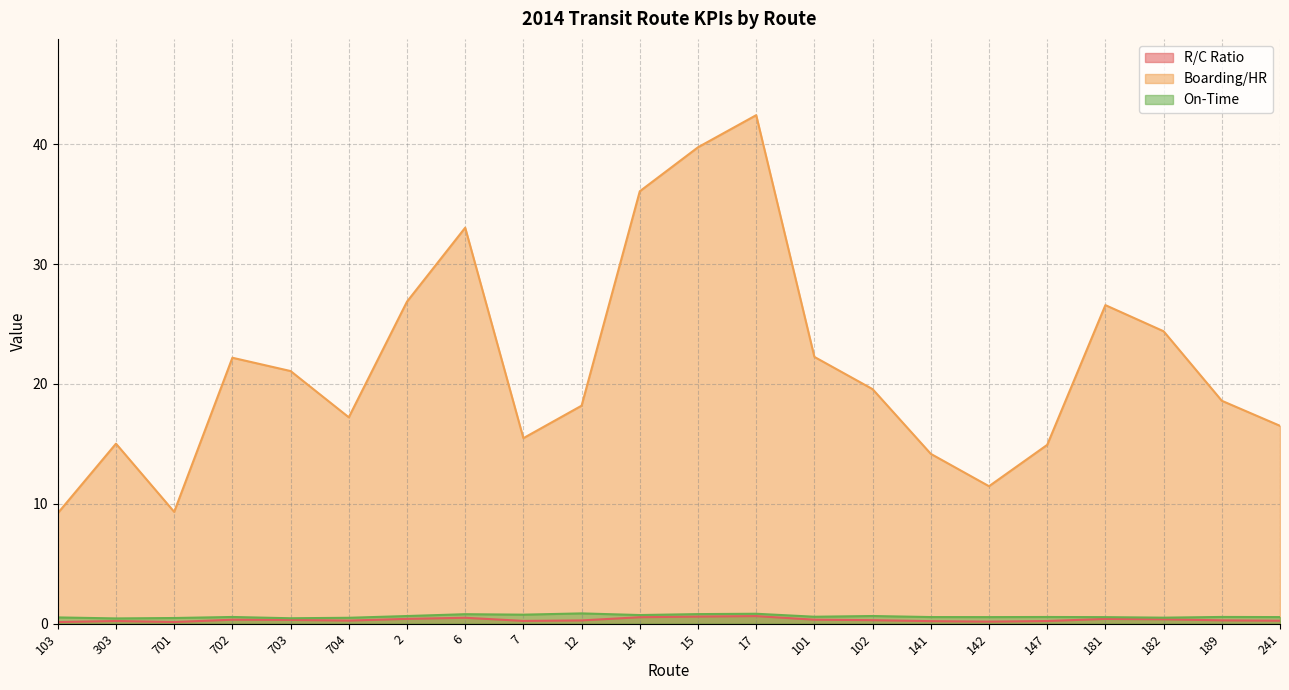

Which series has the largest total across all categories?

Boarding/HR